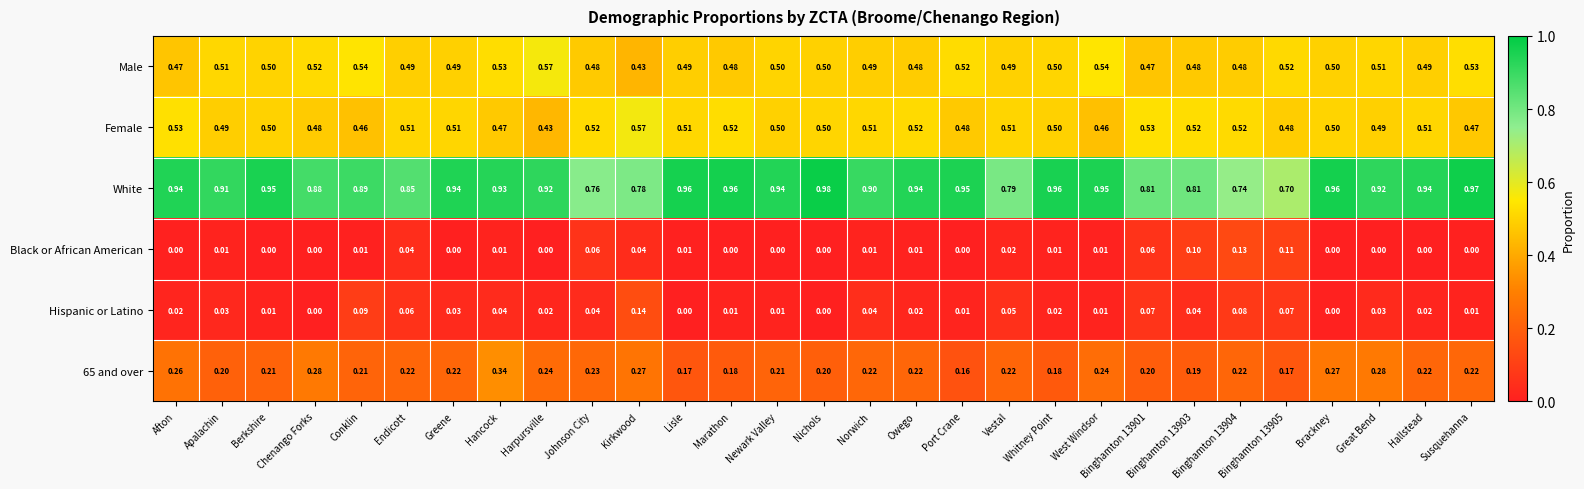

At which category does the chart reach its peak across all series?

Nichols